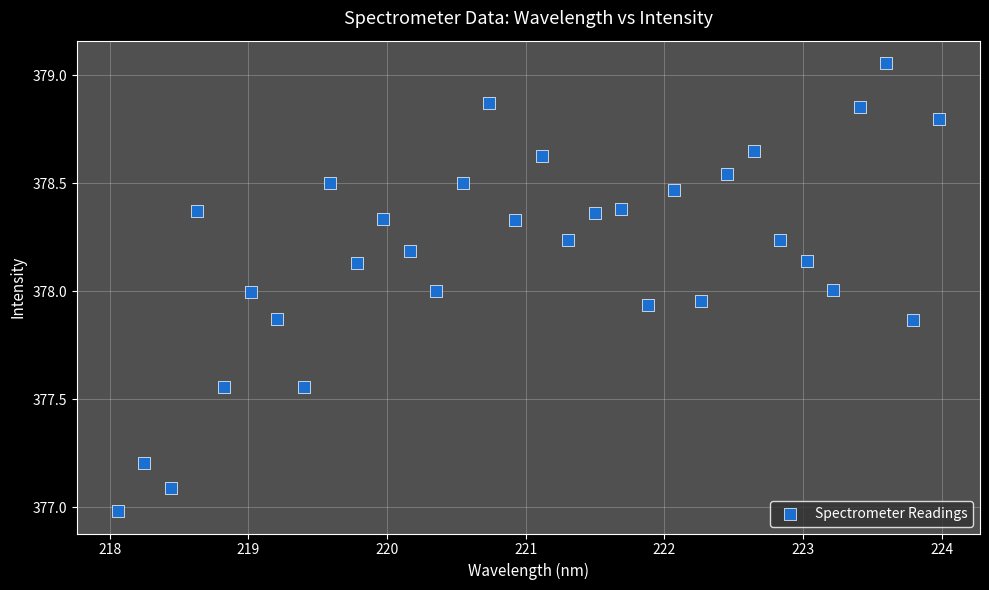

What is the range of X values (max minus min)?

5.9